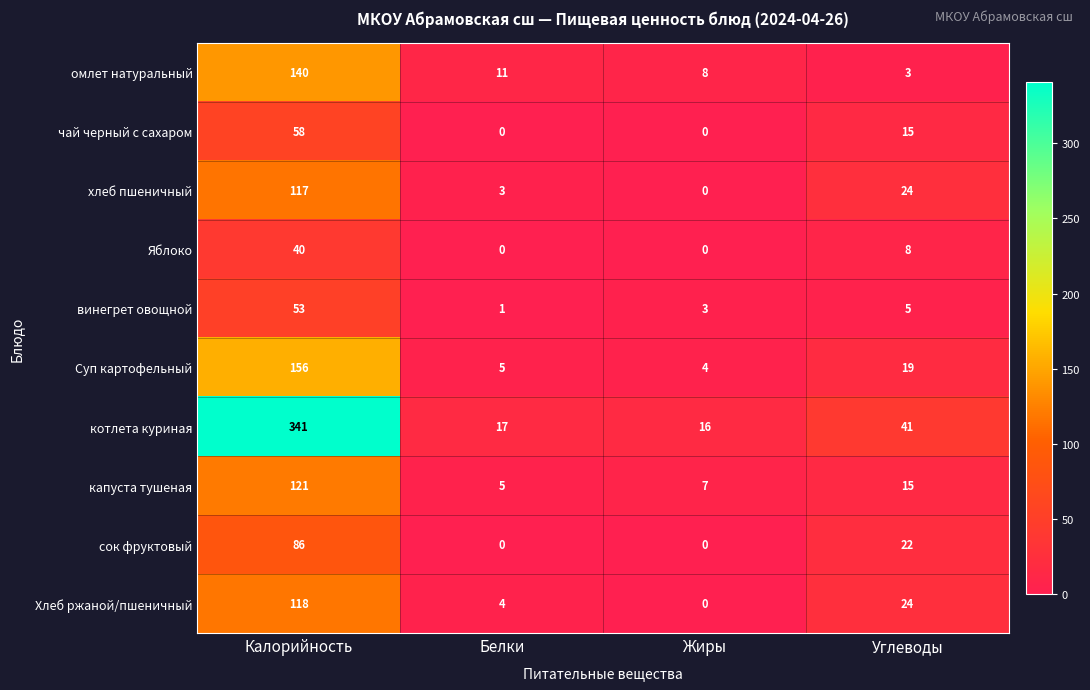

What is the difference between the maximum and minimum values in the Хлеб ржаной/пшеничный series?

118